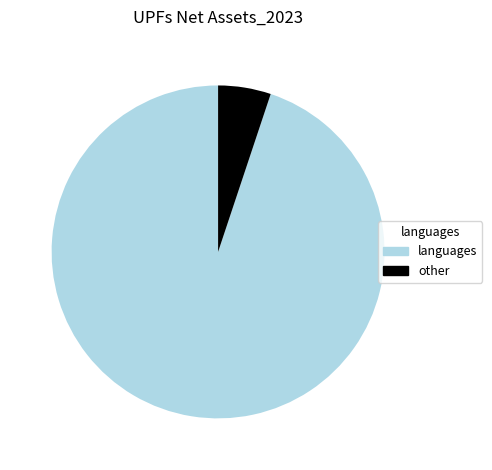

What is the ratio of the value at languages to the value at other?

18.5